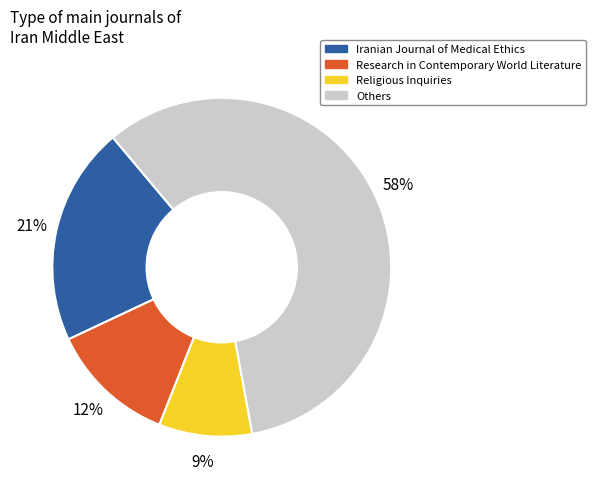

How many segments does this pie chart have?

4